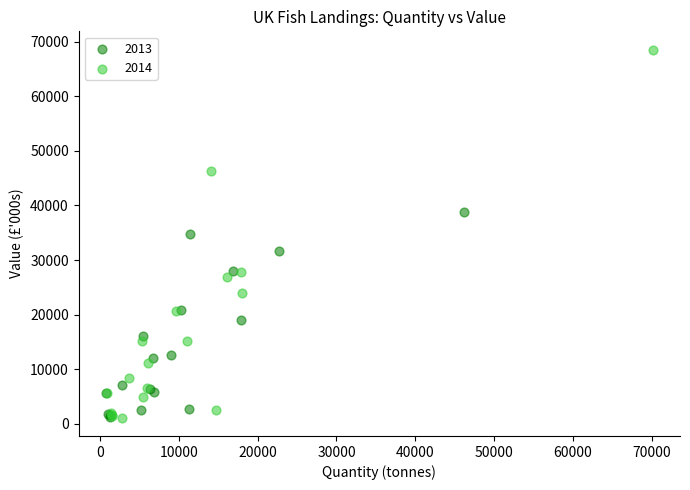

Which series has the widest spread of Y values?

2014